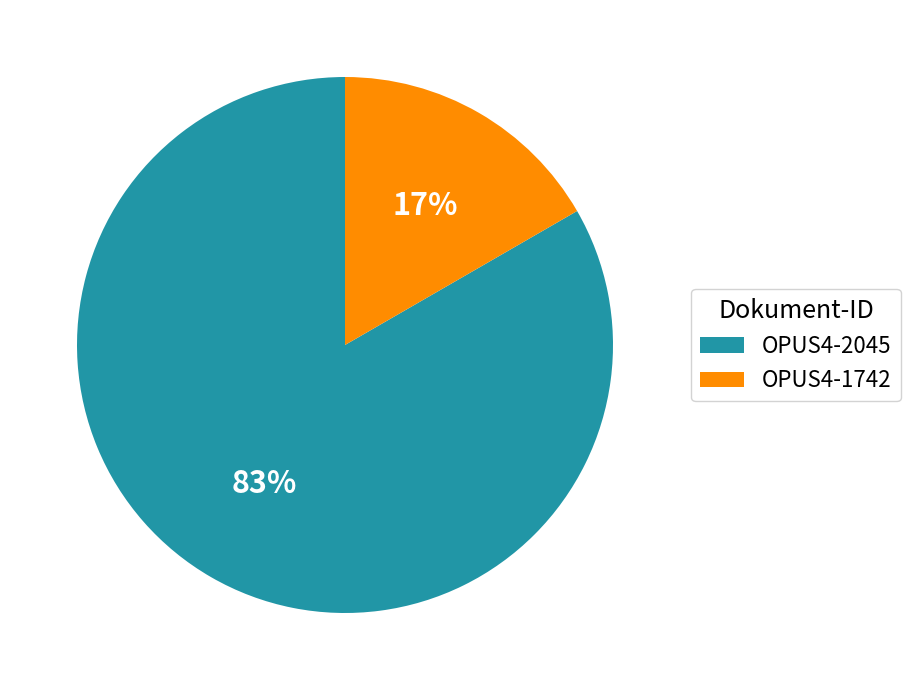

What is the largest slice in the pie chart?

OPUS4-2045